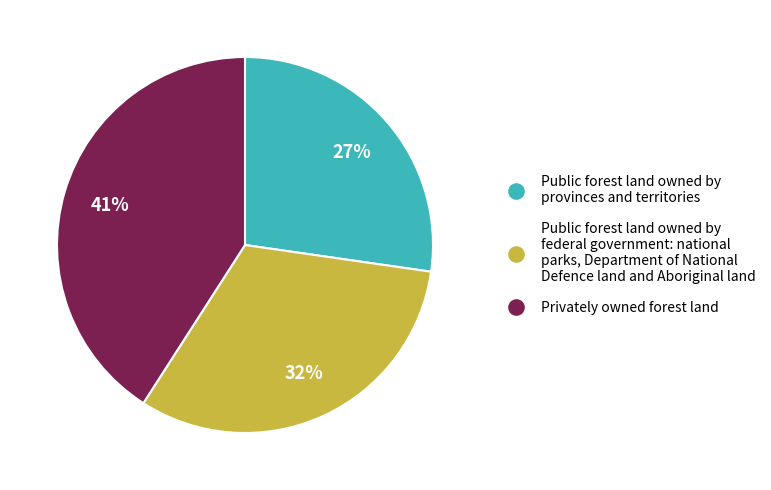

Is Public forest land owned by provinces and territories the majority of the pie?

No